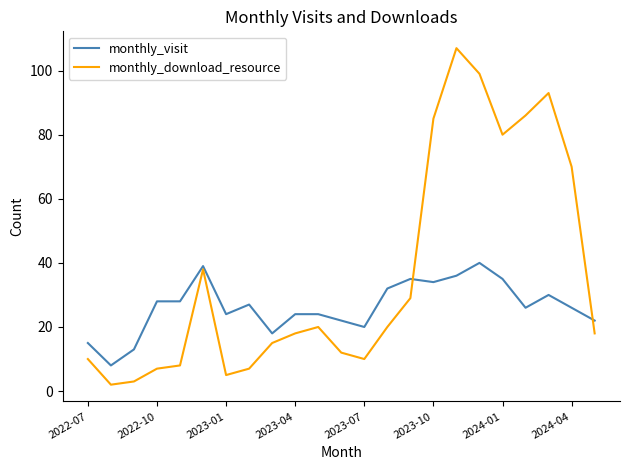

What is the maximum value for monthly_download_resource?

107